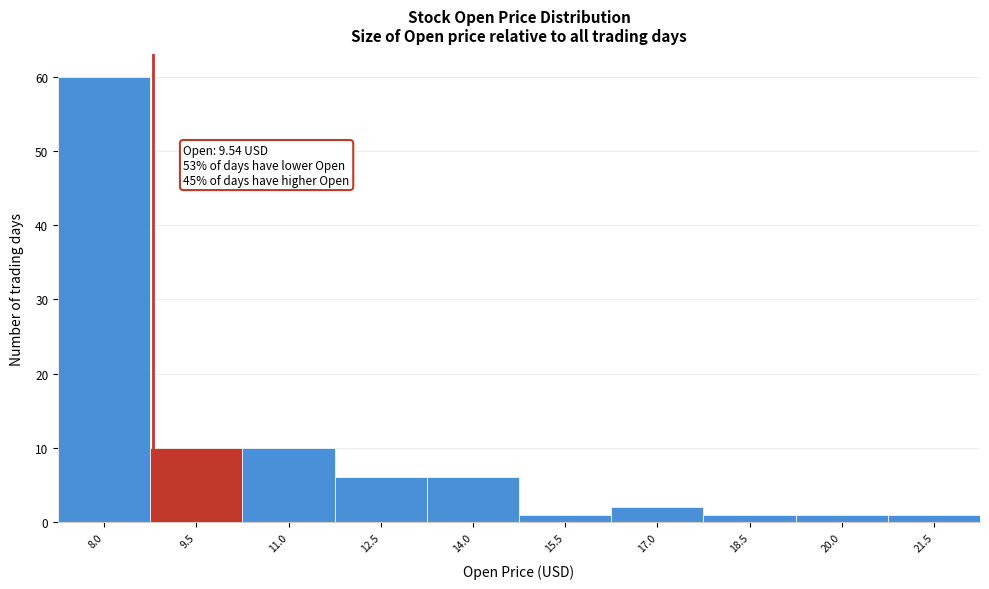

Reading left to right, what are all the values shown in this chart?

8.0=60	9.5=10	11.0=10	12.5=6	14.0=6	15.5=1	17.0=2	18.5=1	20.0=1	21.5=1